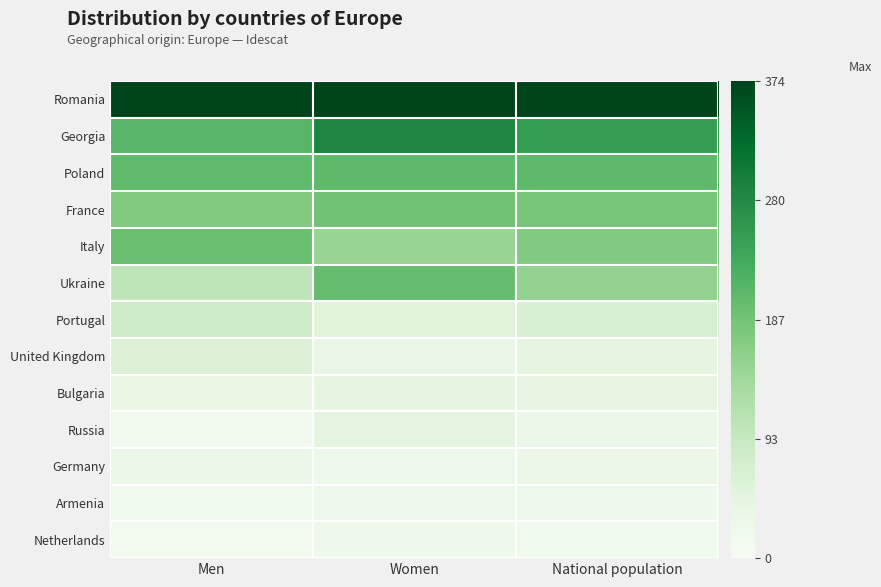

Which series changed the most between Women and National population?

Ukraine